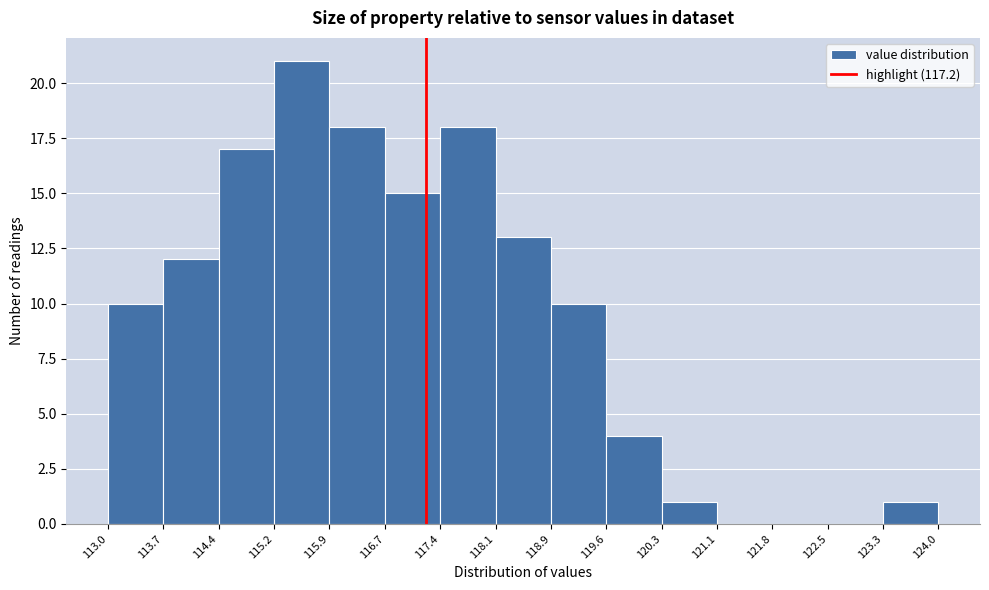

Reading left to right, transcribe this chart: for each bar, give the range it covers on the x-axis and its height. The values are not printed on the chart, so give them approximately, as read against the axis.

113.0 to 113.7: 10
113.7 to 114.4: 12
114.4 to 115.2: 17
115.2 to 115.9: 21
115.9 to 116.7: 18
116.7 to 117.4: 15
117.4 to 118.1: 18
118.1 to 118.9: 13
118.9 to 119.6: 10
119.6 to 120.3: 4
120.3 to 121.1: 1
121.1 to 121.8: 0
121.8 to 122.5: 0
122.5 to 123.3: 0
123.3 to 124.0: 1